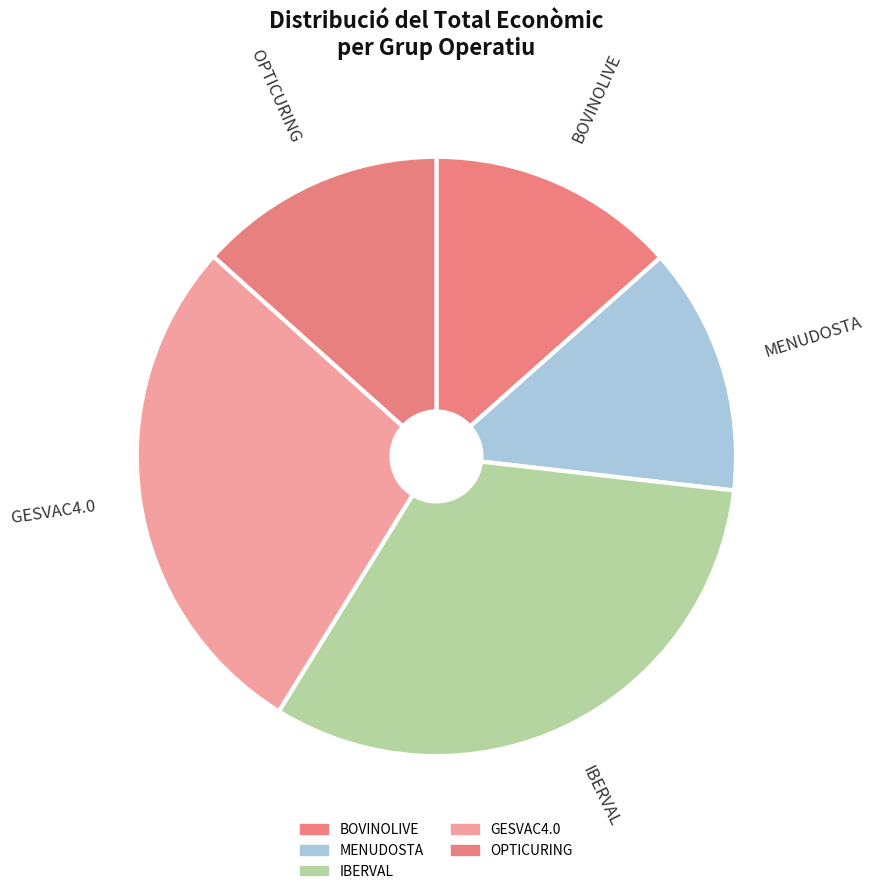

Do OPTICURING and MENUDOSTA together represent more than half of the pie?

No